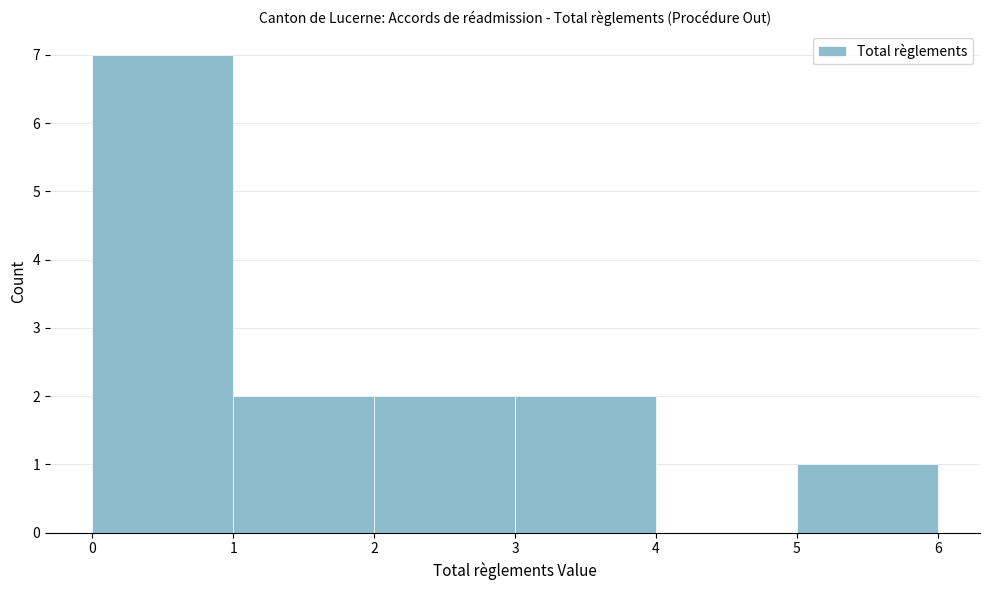

Reading left to right, transcribe this chart: for each bar, give the range it covers on the x-axis and its height. The values are not printed on the chart, so give them approximately, as read against the axis.

0 to 1: 7
1 to 2: 2
2 to 3: 2
3 to 4: 2
4 to 5: 0
5 to 6: 1